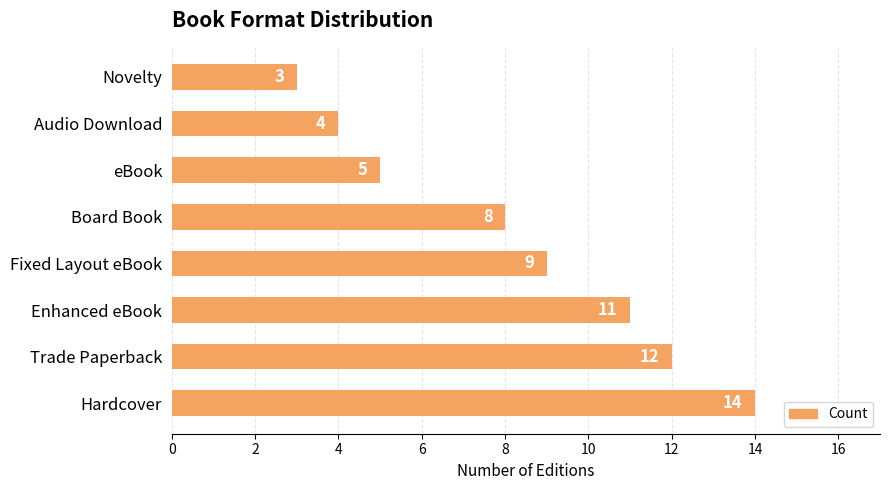

What is the difference between the second highest and minimum values?

9